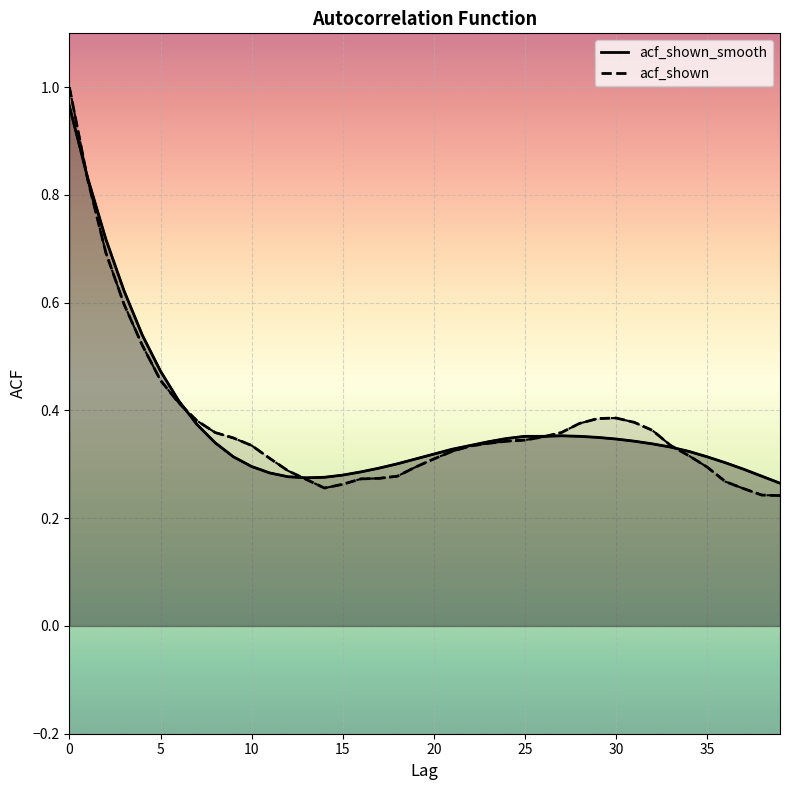

Reading left to right, list all the values displayed in this chart.

acf_shown_smooth: 1.0	0.8	0.7	0.6	0.5	0.5	0.4	0.4	0.3	0.3	0.3	0.3	0.3	0.3	0.3	0.3	0.3	0.3	0.3	0.3	0.3	0.3	0.3	0.3	0.3	0.4	0.4	0.4	0.4	0.3	0.3	0.3	0.3	0.3	0.3	0.3	0.3	0.3	0.3	0.3
acf_shown: 1.0	0.8	0.7	0.6	0.5	0.5	0.4	0.4	0.4	0.3	0.3	0.3	0.3	0.3	0.3	0.3	0.3	0.3	0.3	0.3	0.3	0.3	0.3	0.3	0.3	0.3	0.4	0.4	0.4	0.4	0.4	0.4	0.4	0.3	0.3	0.3	0.3	0.3	0.2	0.2